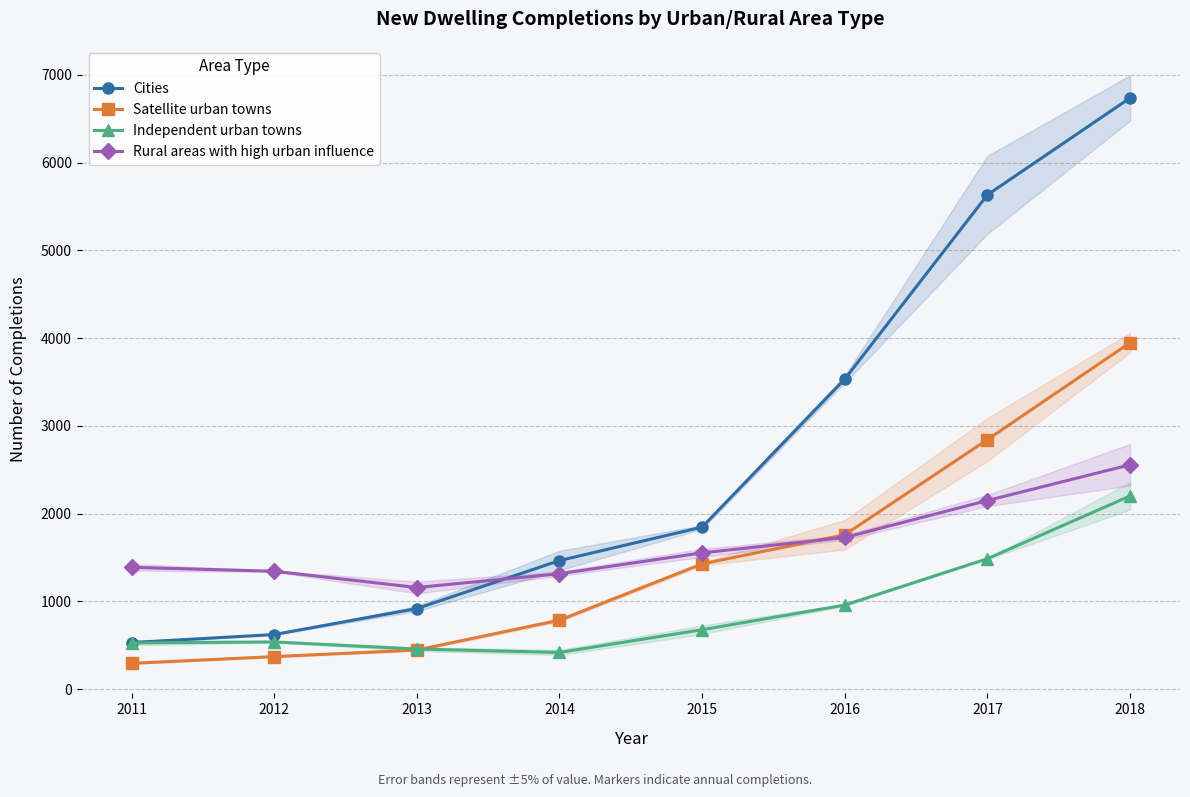

True or false: Independent urban towns and Cities cross at least once.

False